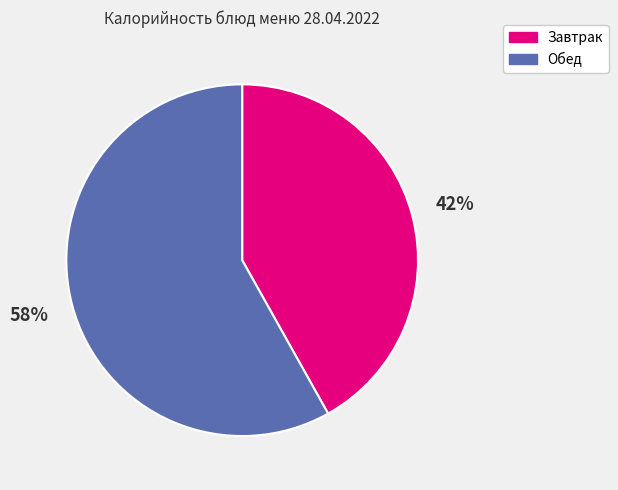

Rank the categories by value from highest to lowest.

Обед, Завтрак